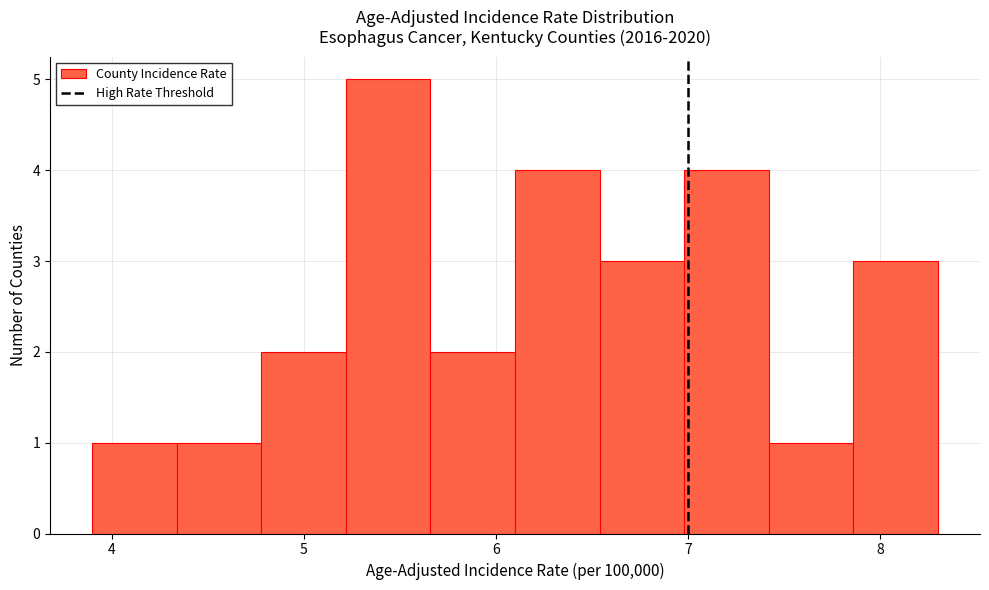

Which range on the x-axis has the tallest bar?

5.22 to 5.66